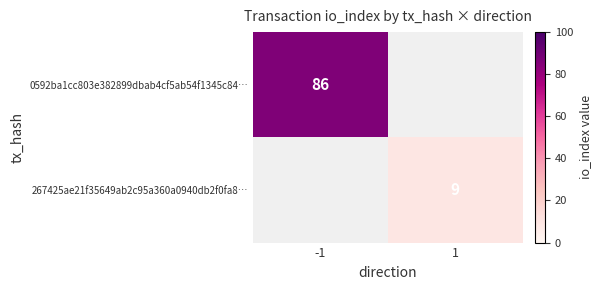

What is the greatest value displayed?

86.0